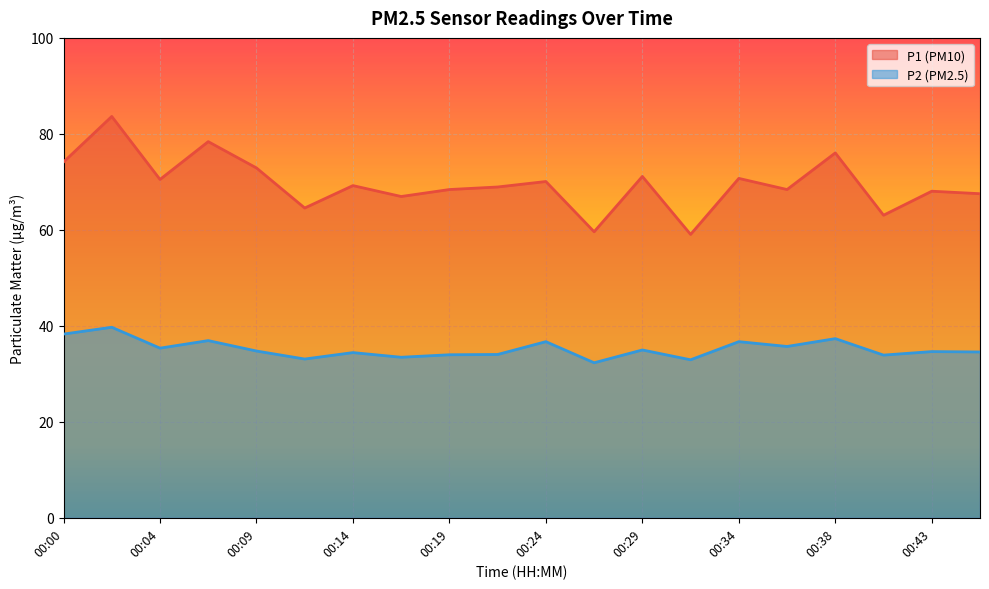

Which series changed the most between 00:34 and 00:41?

P1